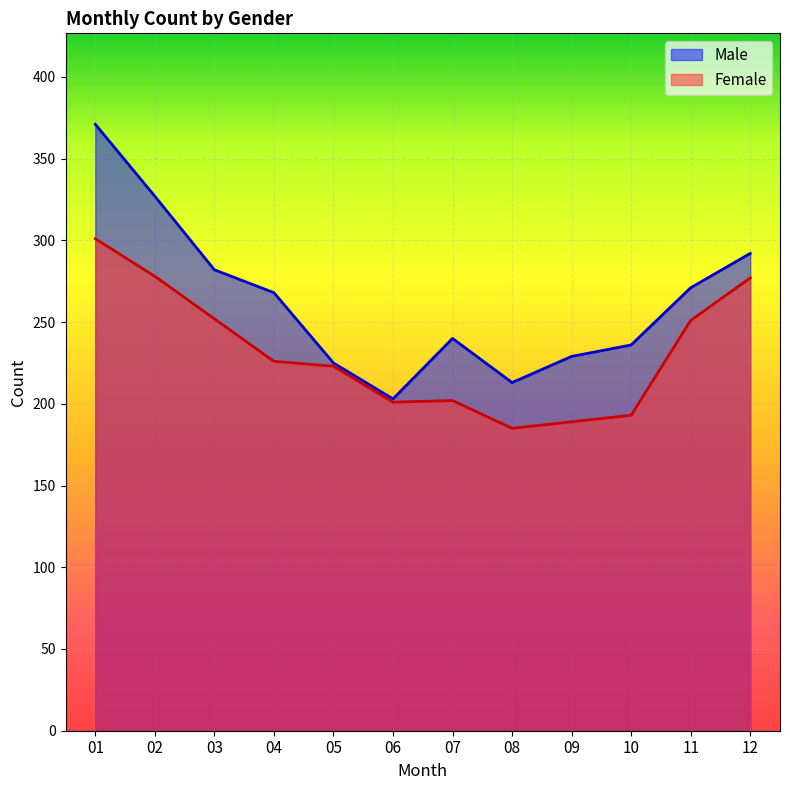

At which category does the chart reach its peak across all series?

01